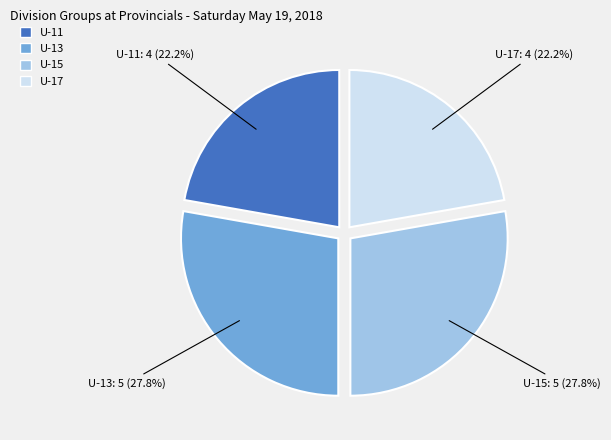

To the nearest percent, what is the average slice percentage?

25%